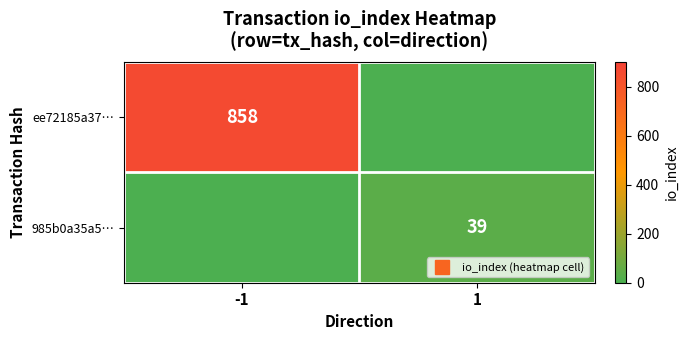

How many series are shown in this chart?

2